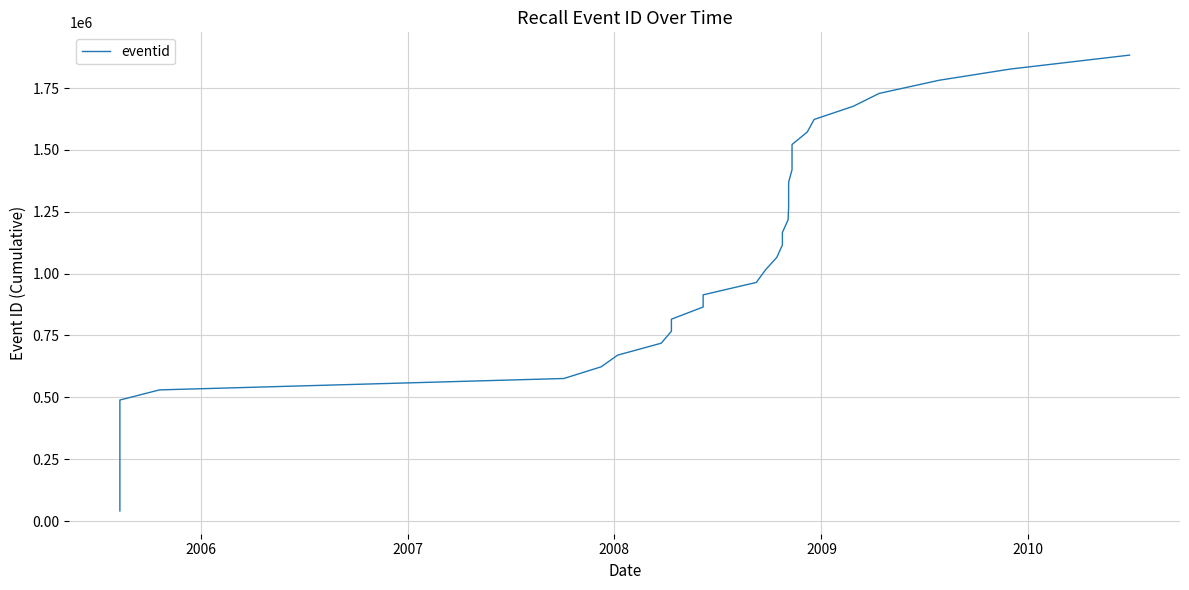

Count the number of categories in the chart.

40